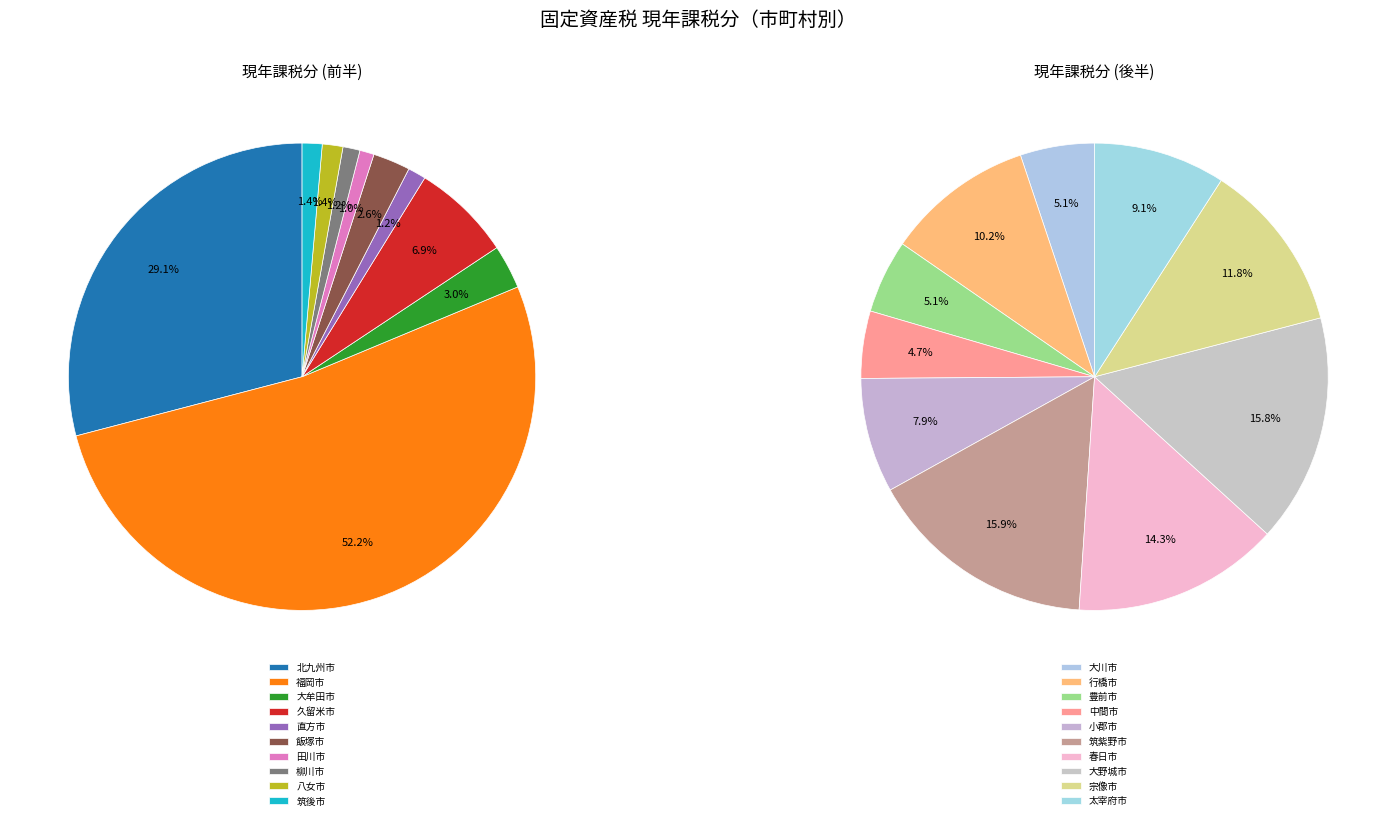

Does 豊前市 account for over 50% of the chart?

No